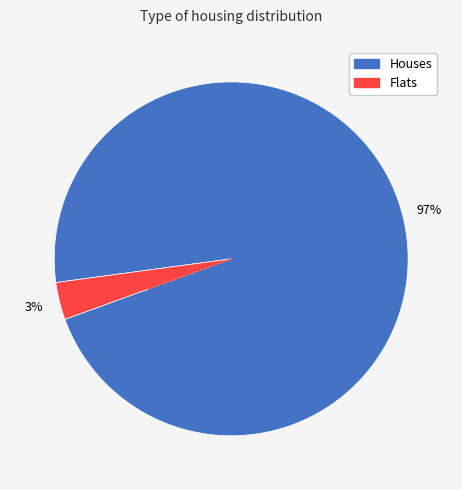

To the nearest percent, what is the average slice percentage?

50%